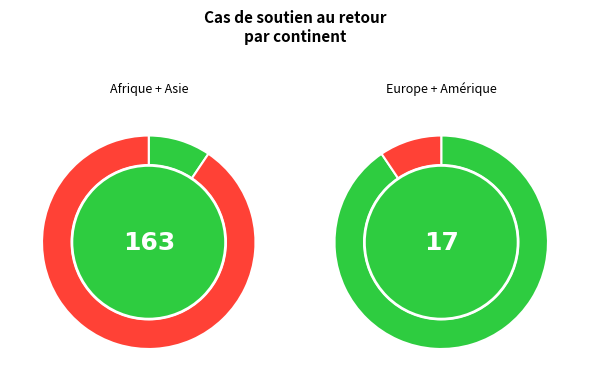

Between Europe and Amérique, which is larger?

Europe